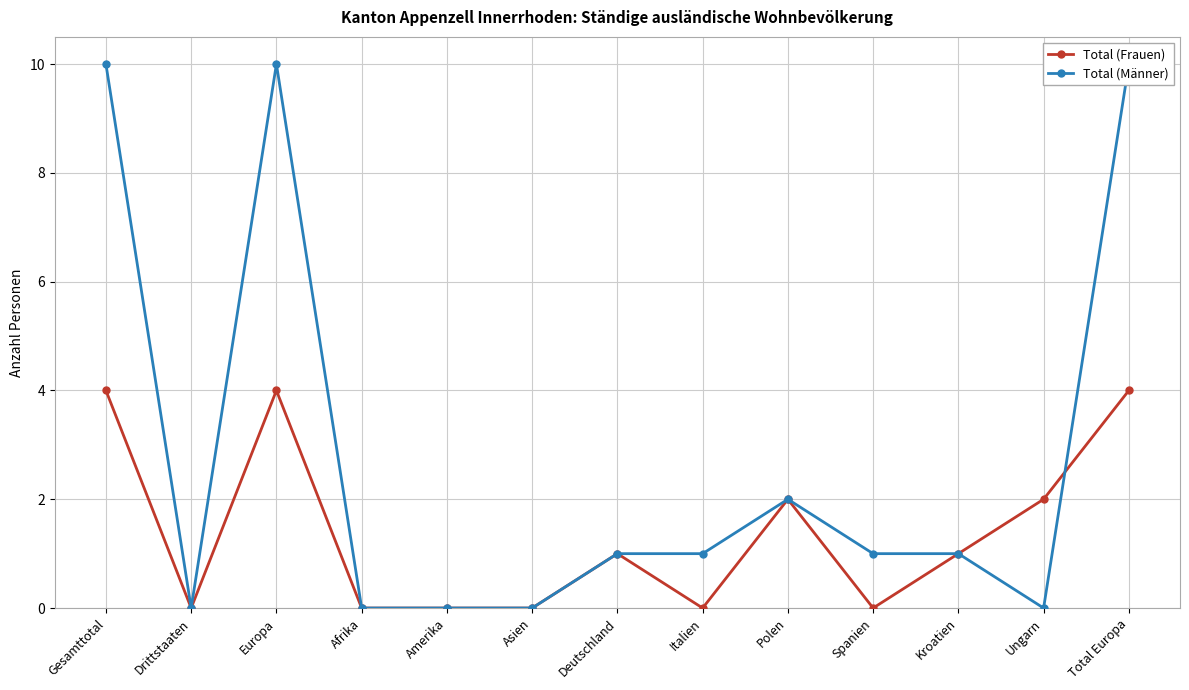

At which label does Total (Frauen) reach its minimum?

Drittstaaten